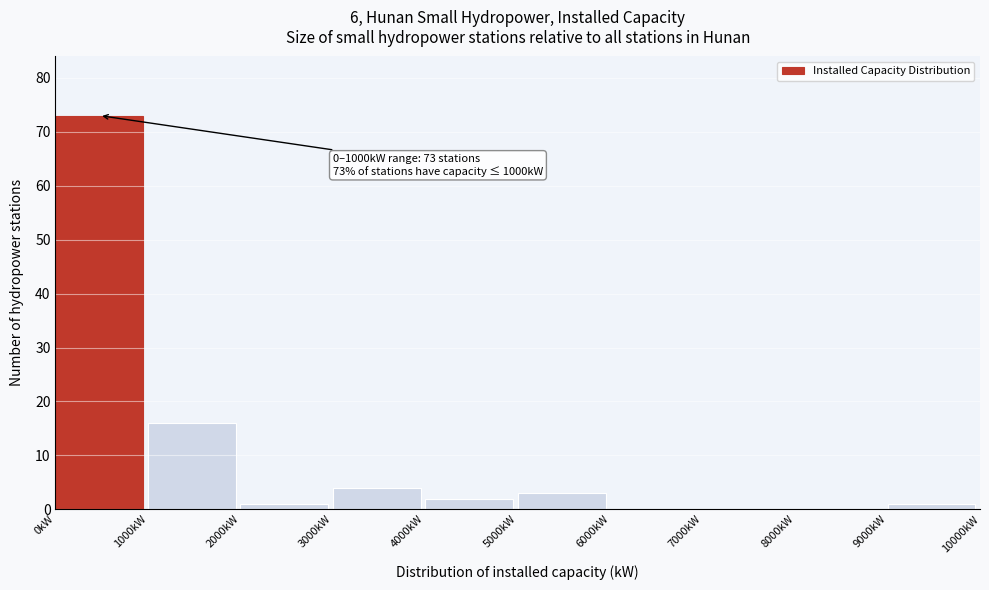

Which range on the x-axis has the tallest bar?

0 to 1000